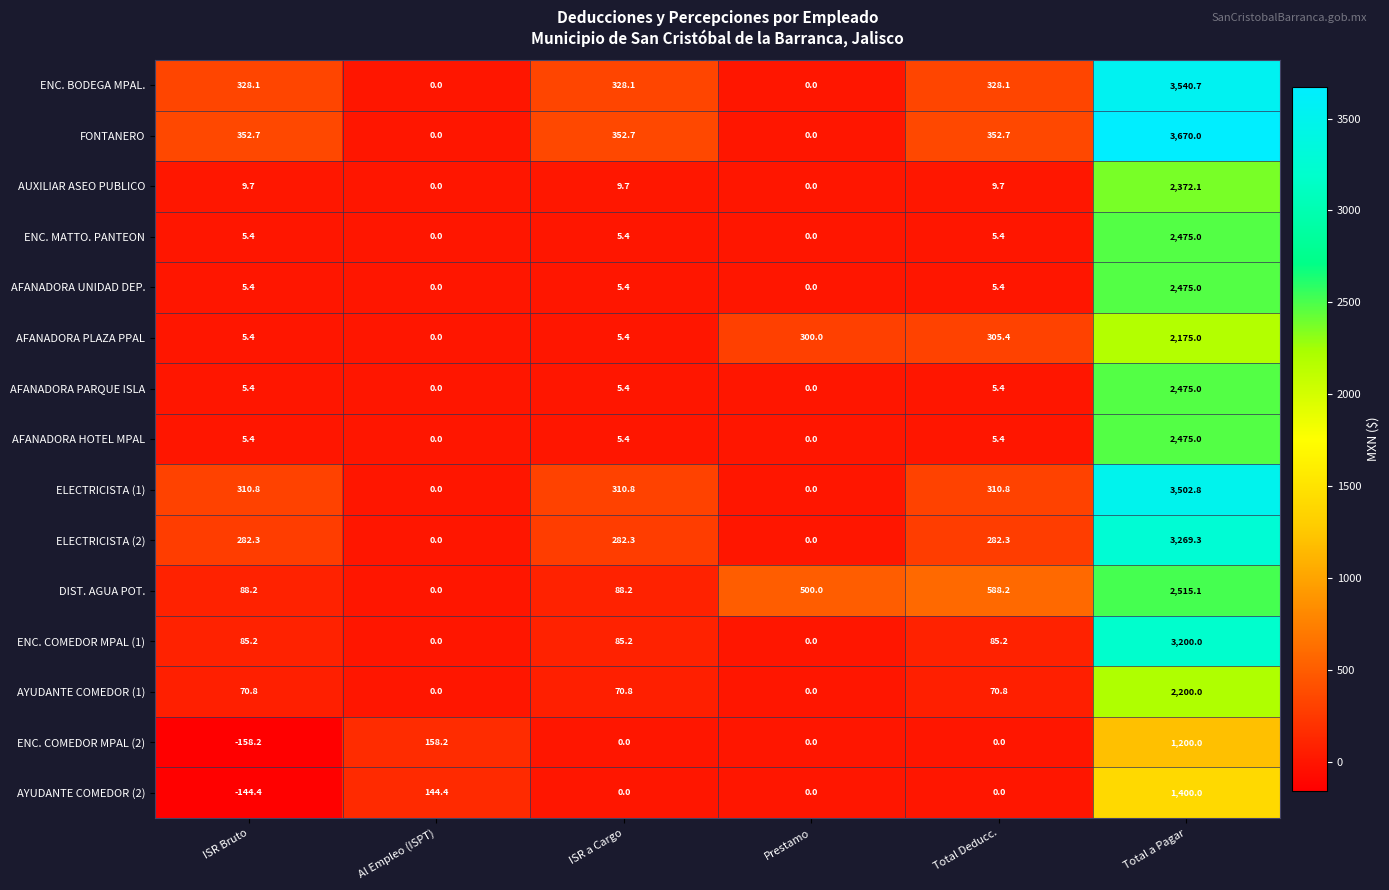

What is the total value across all series at ISR Bruto?

1252.2